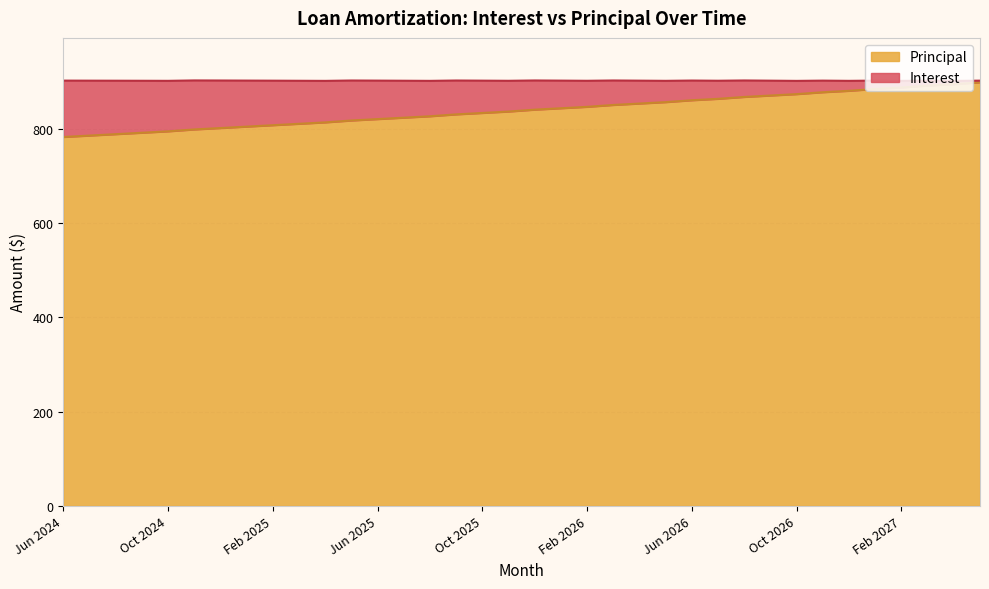

What is the difference between the values at Jun 2026 and May 2025?

43